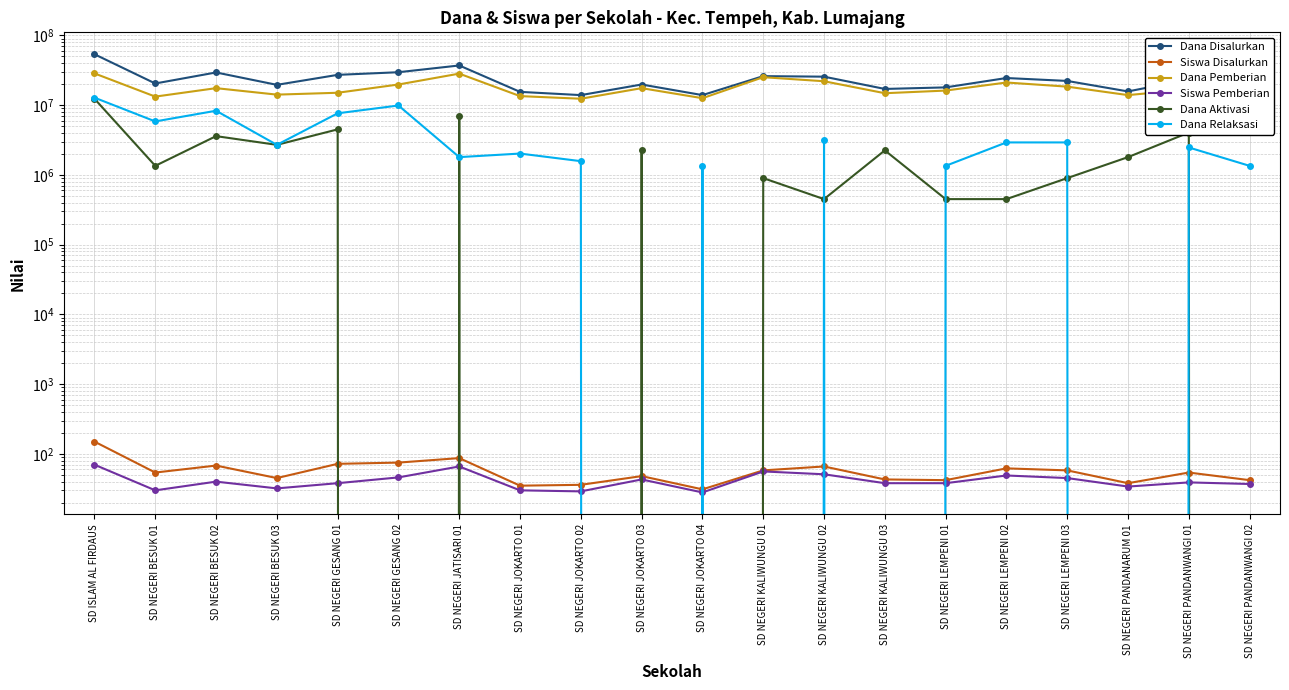

What are all the series names shown in the legend?

Dana Disalurkan, Siswa Disalurkan, Dana Pemberian, Siswa Pemberian, Dana Aktivasi, Dana Relaksasi